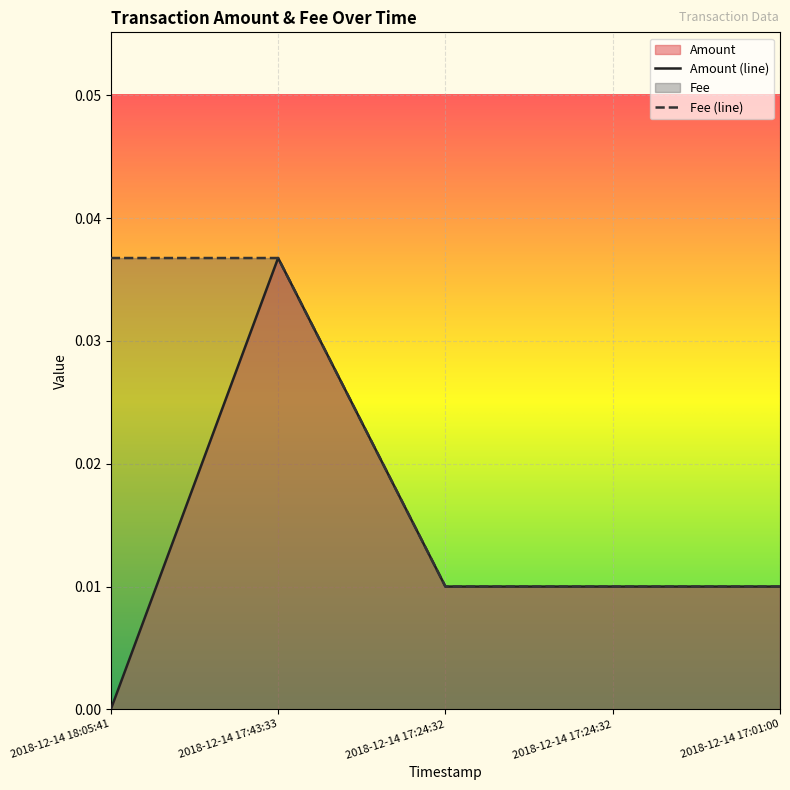

Where is Amount nearest to the value 0?

2018-12-14 18:05:41